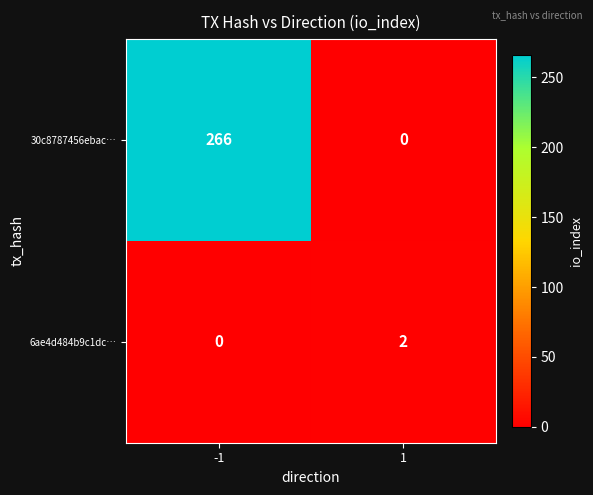

What is the sum of the 30c8787456ebac… values at -1 and 1?

266